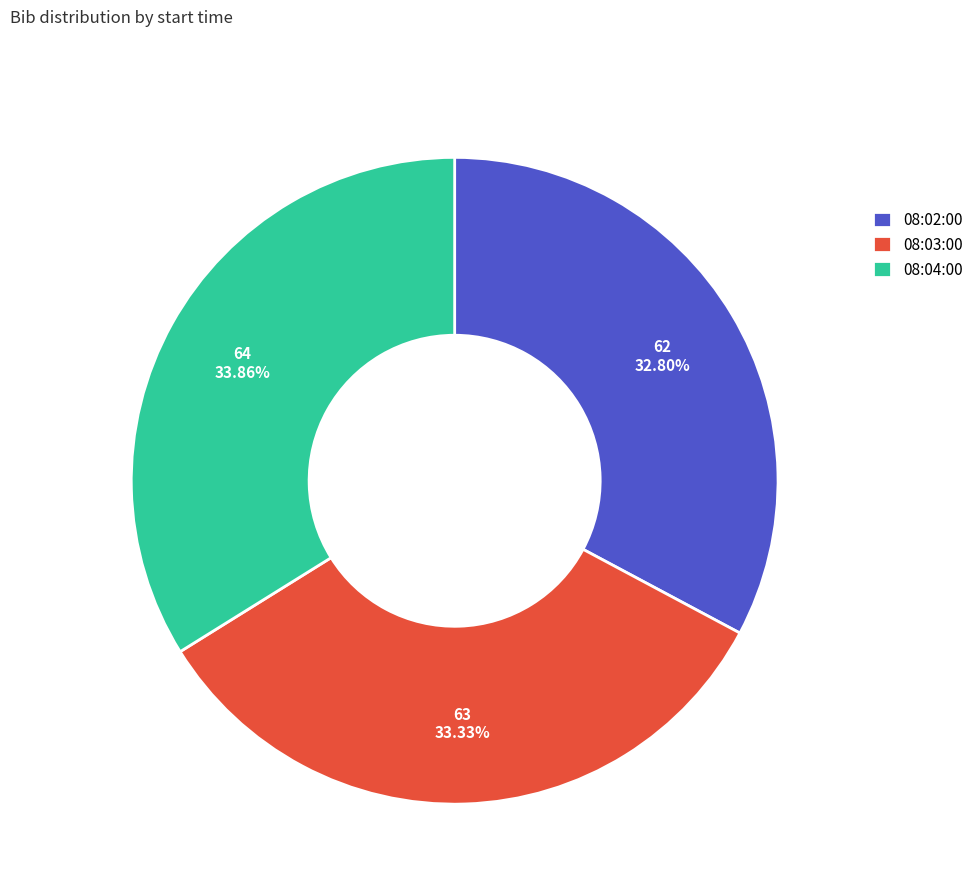

Rank the categories by value from lowest to highest.

08:02:00, 08:03:00, 08:04:00